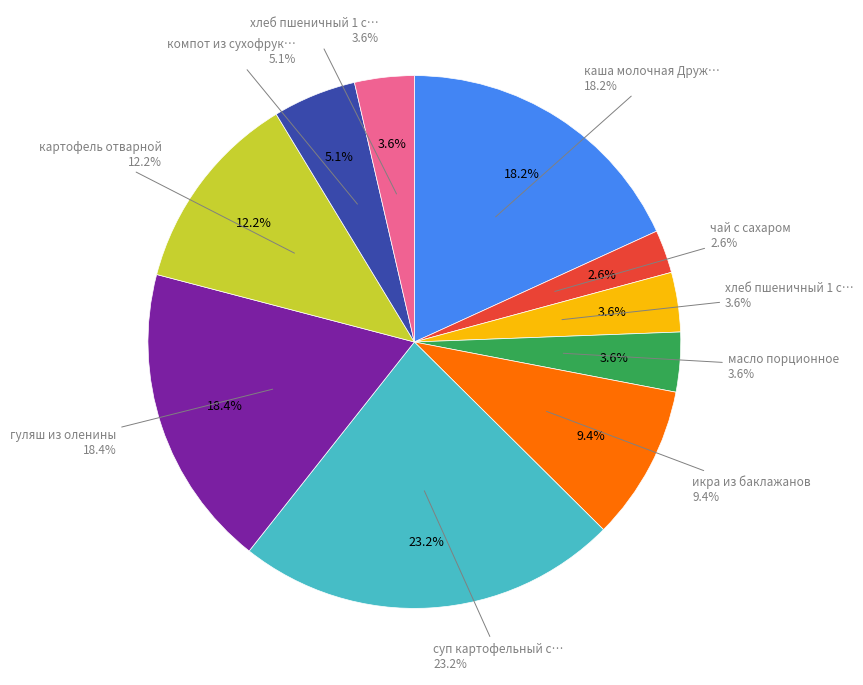

What percentage is the гуляш из оленины slice, to the nearest percent?

18%